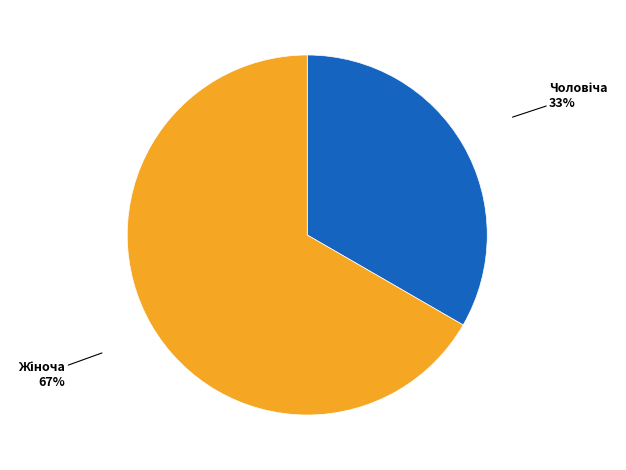

To the nearest percent, what is the average slice percentage?

50%